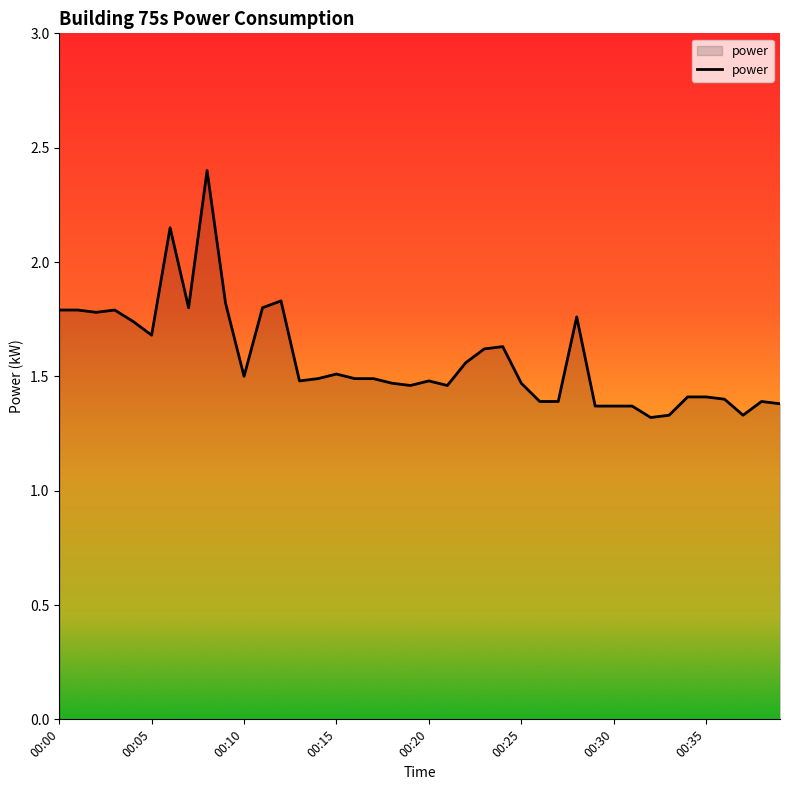

What is the maximum value shown in the chart?

2.4